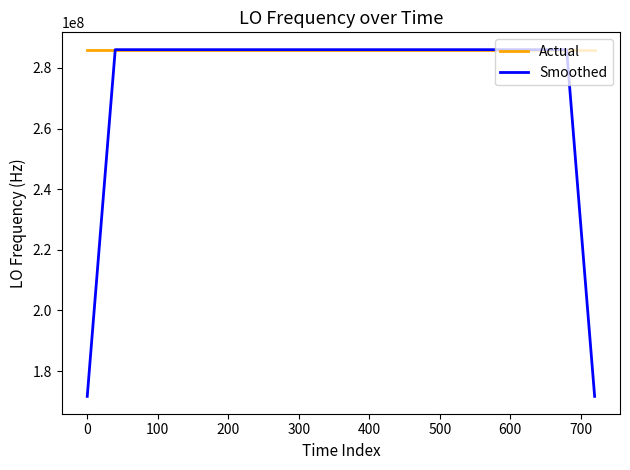

What is the smallest value displayed?

171628201.3